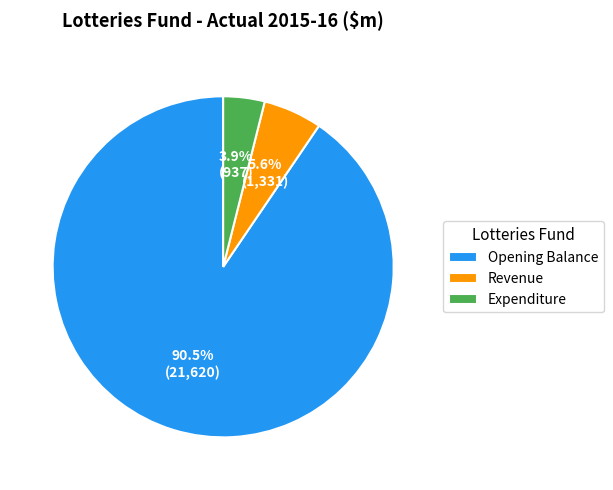

Which category accounts for the majority?

Opening Balance